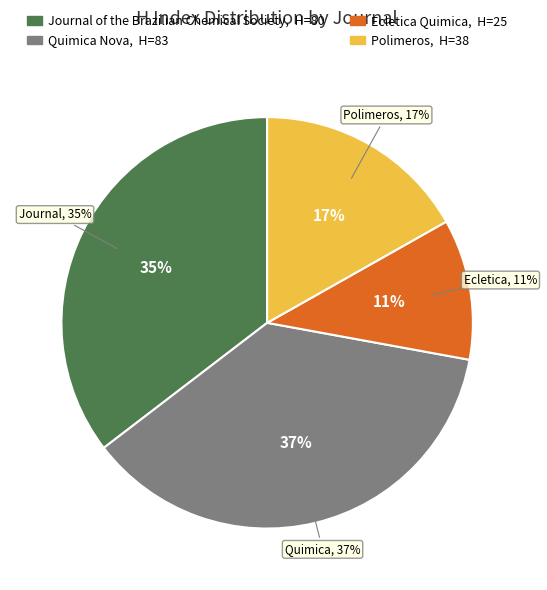

Which has a higher value, Ecletica Quimica or Journal of the Brazilian Chemical Society?

Journal of the Brazilian Chemical Society